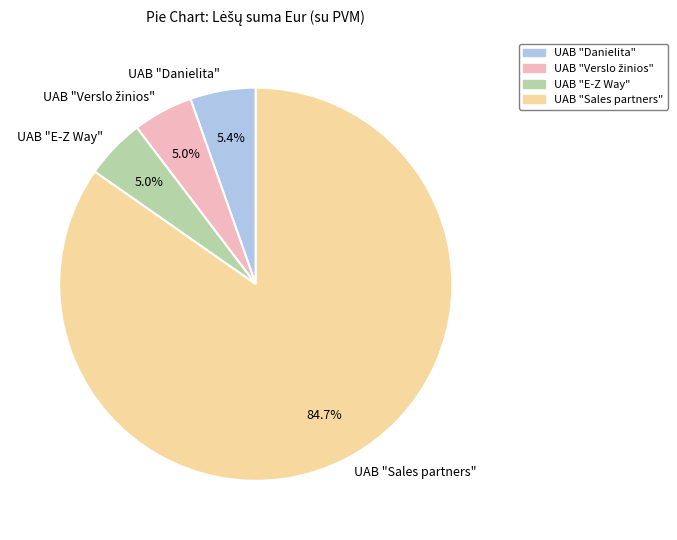

Which category has the biggest portion of the pie?

UAB "Sales partners"